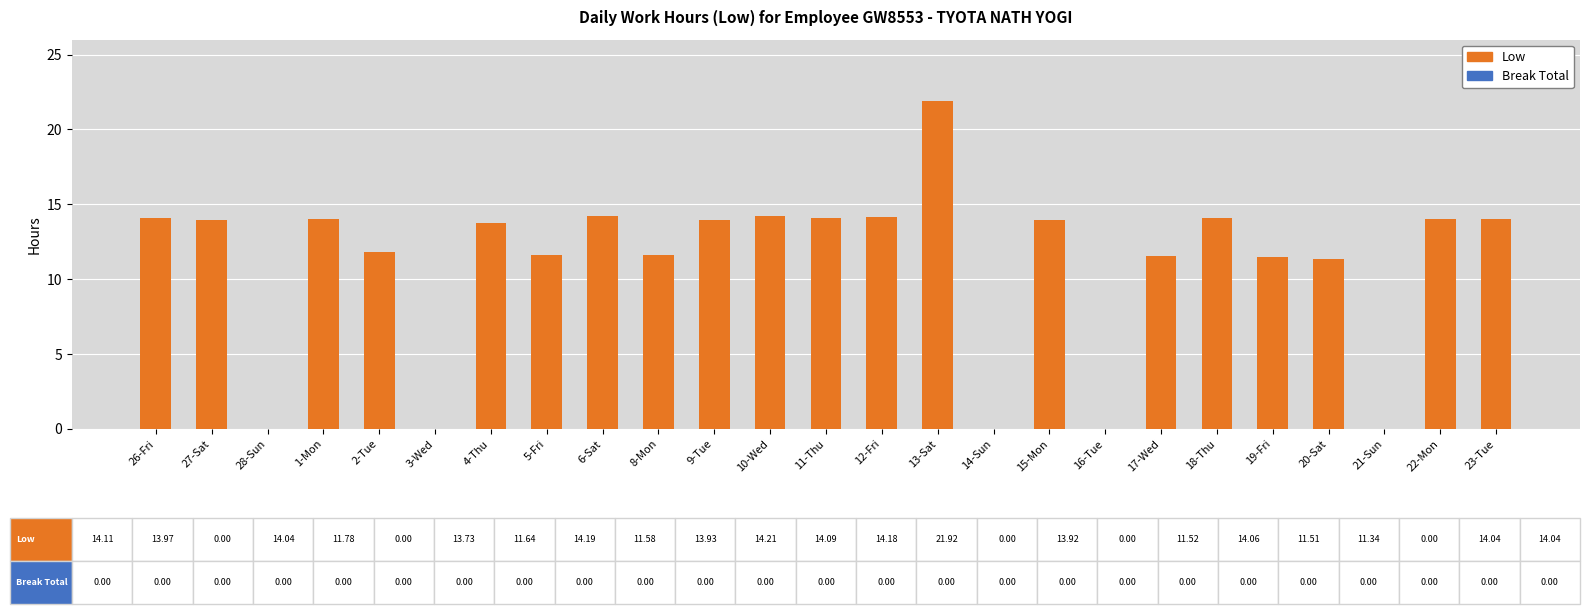

What is the sum of the values at 21-Sun and 11-Thu?

14.1